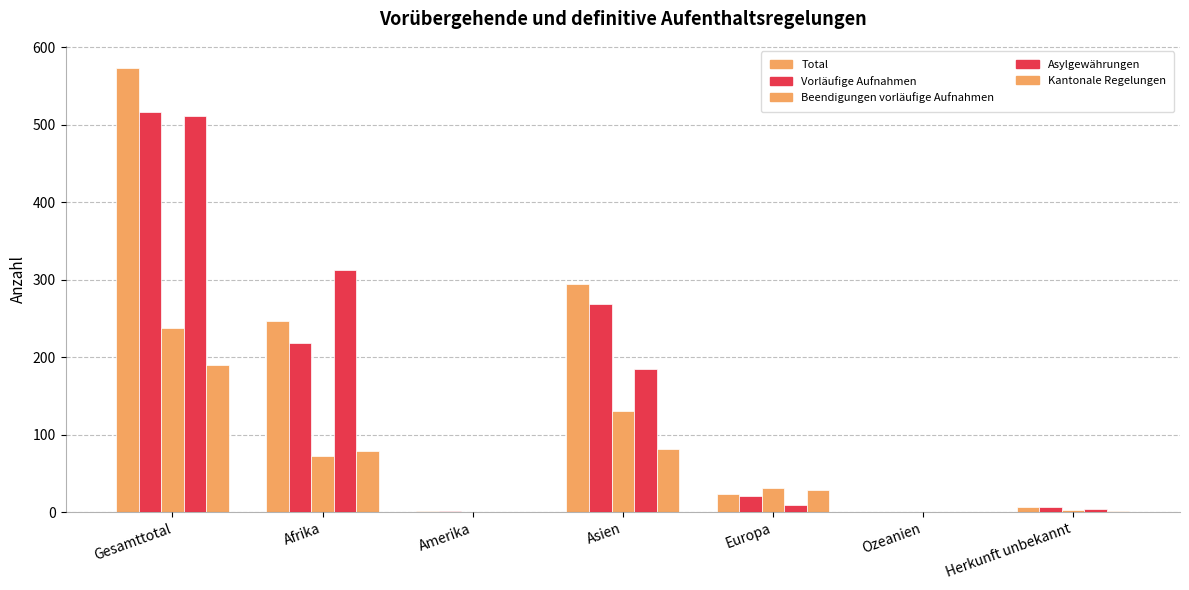

The Kantonale Regelungen series shows 0 at Amerika. True or false?

True